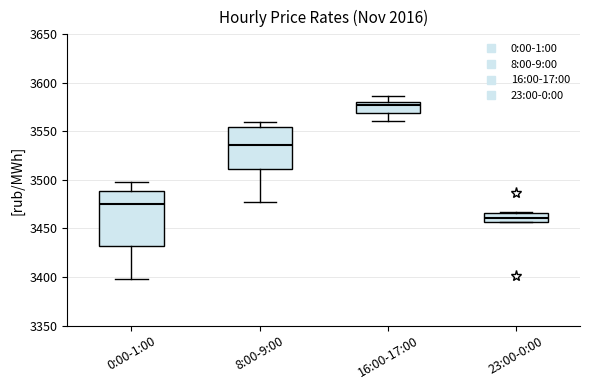

Which box is the tallest, from its lower edge to its upper edge?

0:00-1:00